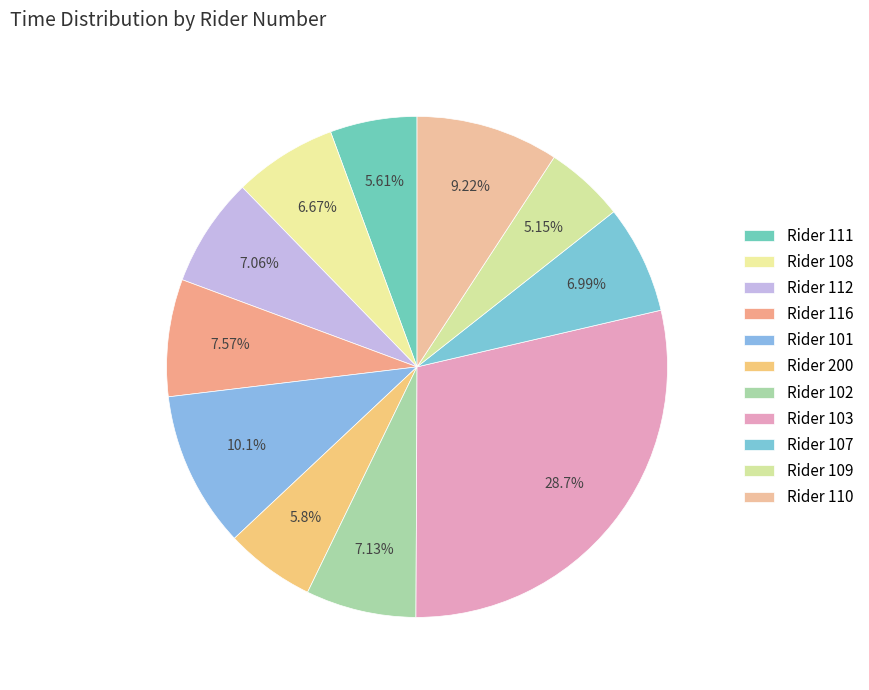

Count the number of slices in the pie.

11